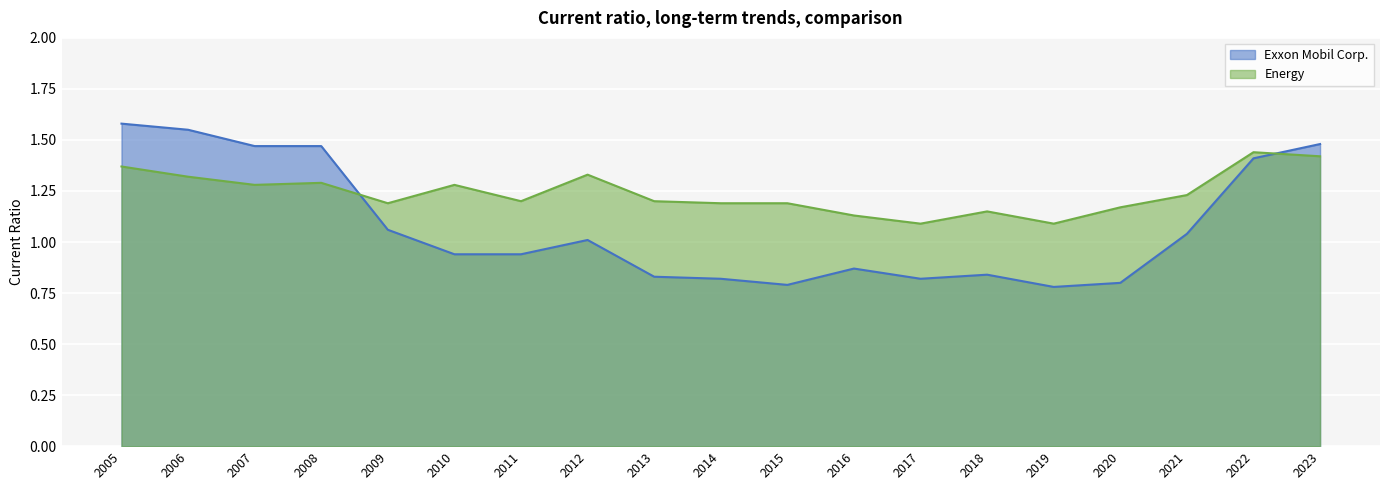

What is the difference between the second highest and second lowest values in the Energy series?

0.3